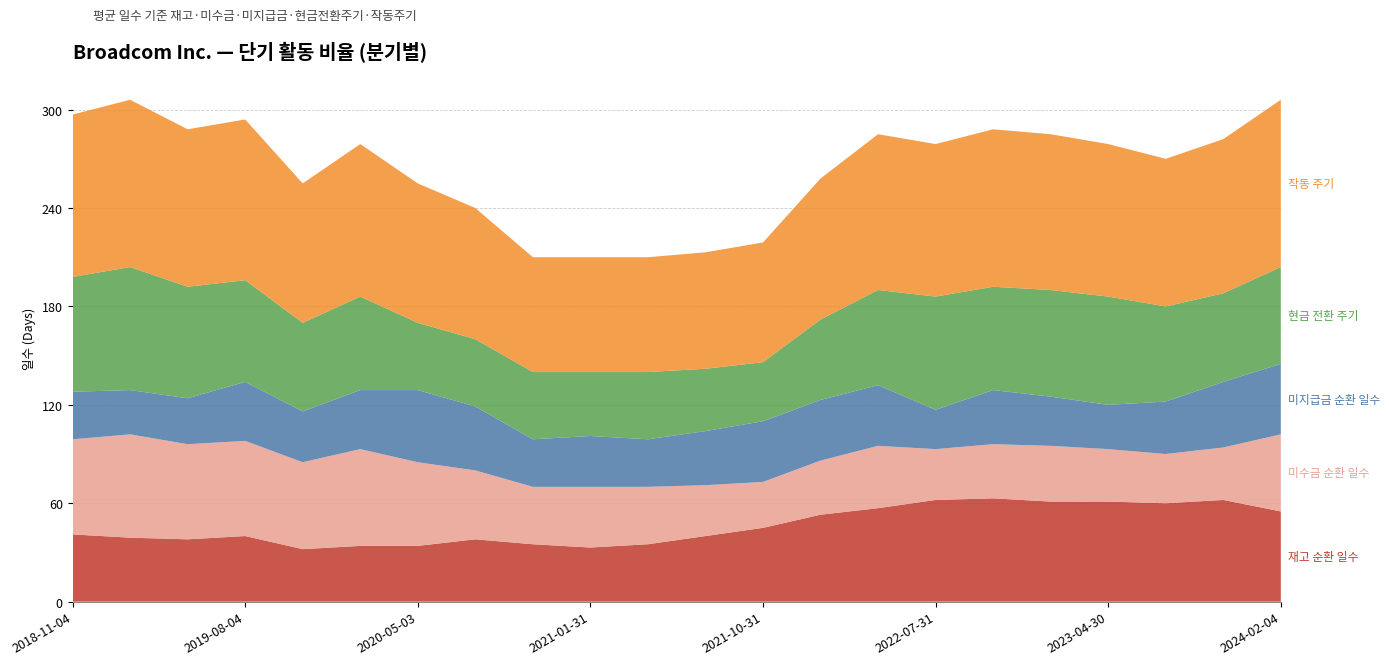

What is the total value across all series at 2021-01-31?

210